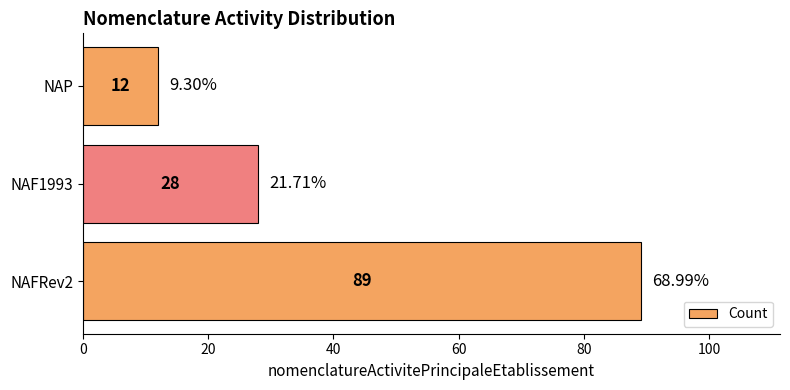

What is the greatest value displayed?

89